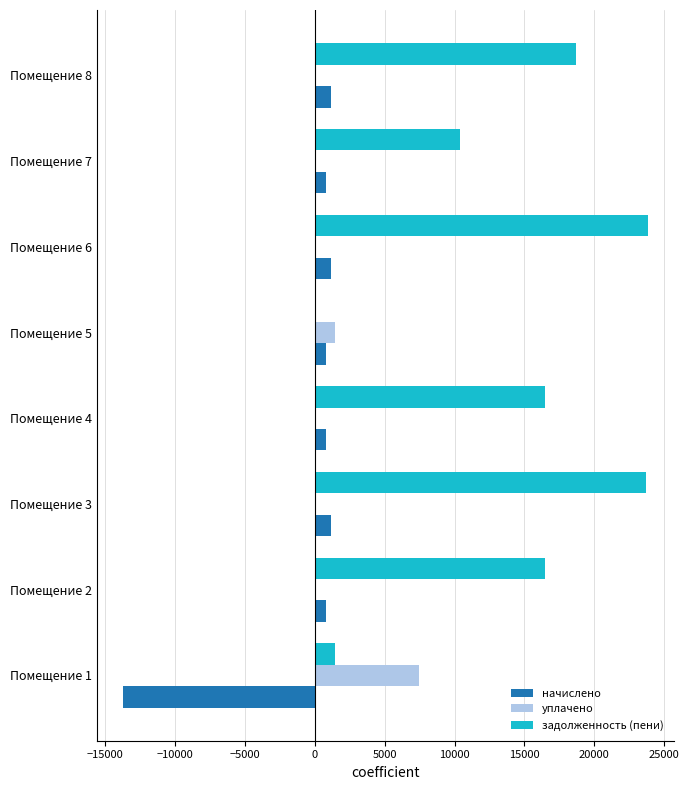

At which label is уплачено closest to 3718?

Помещение 5